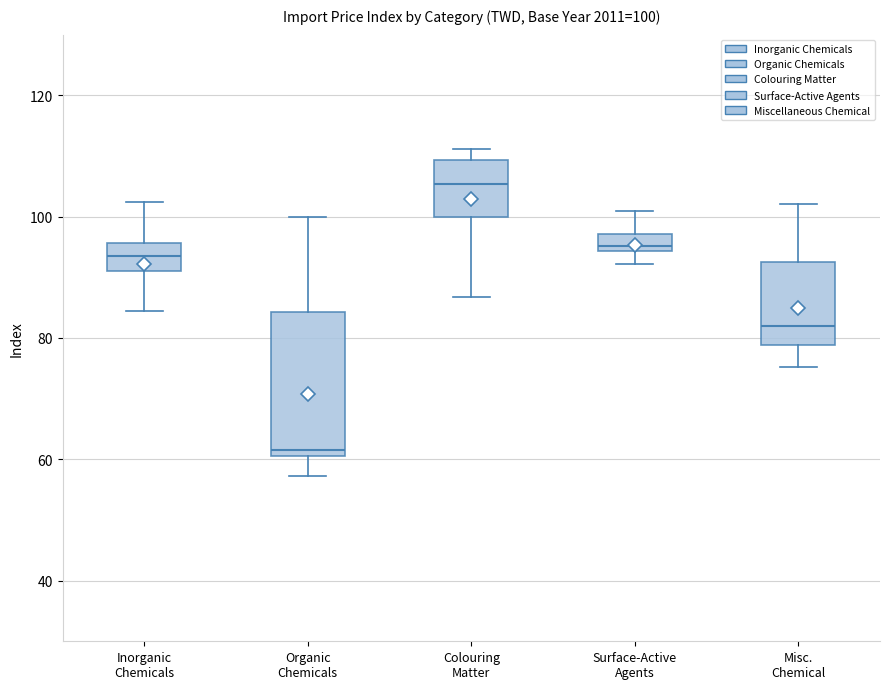

Which box's median line is the lowest?

Organic Chemicals